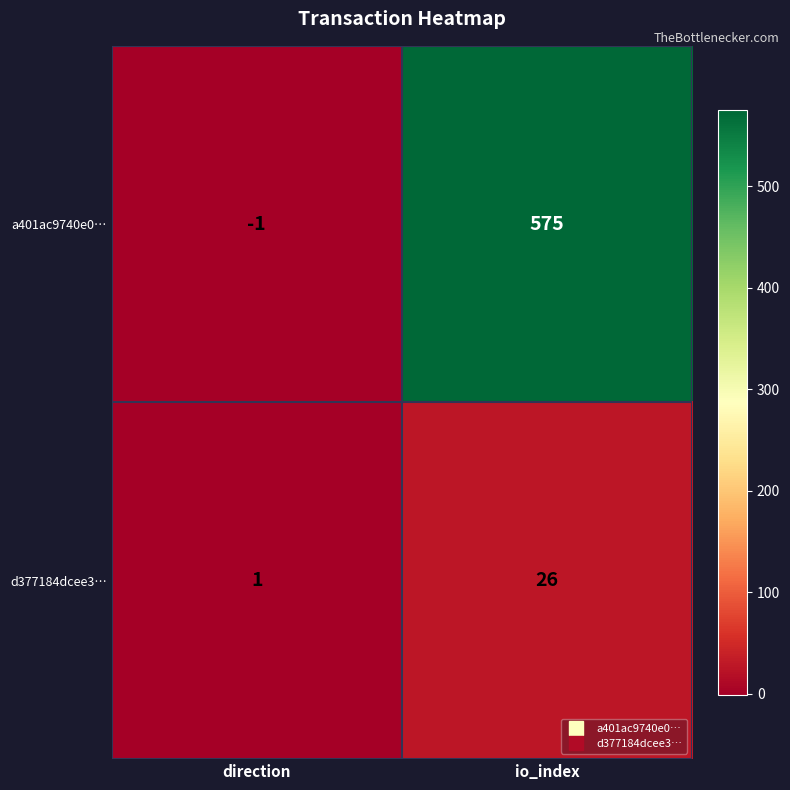

Rank the series by their average value, from highest to lowest.

a401ac9740e0…, d377184dcee3…